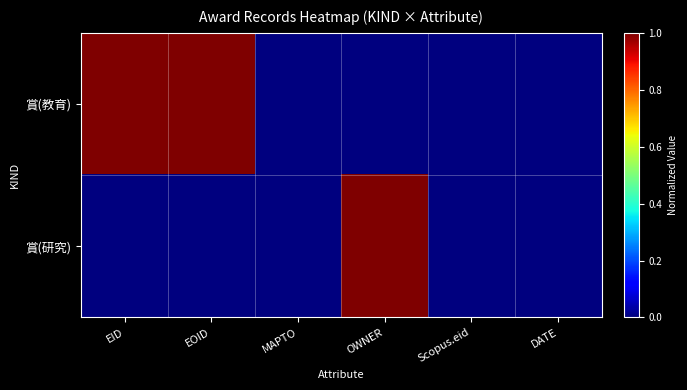

Which label corresponds to the smallest value in the chart?

MAPTO